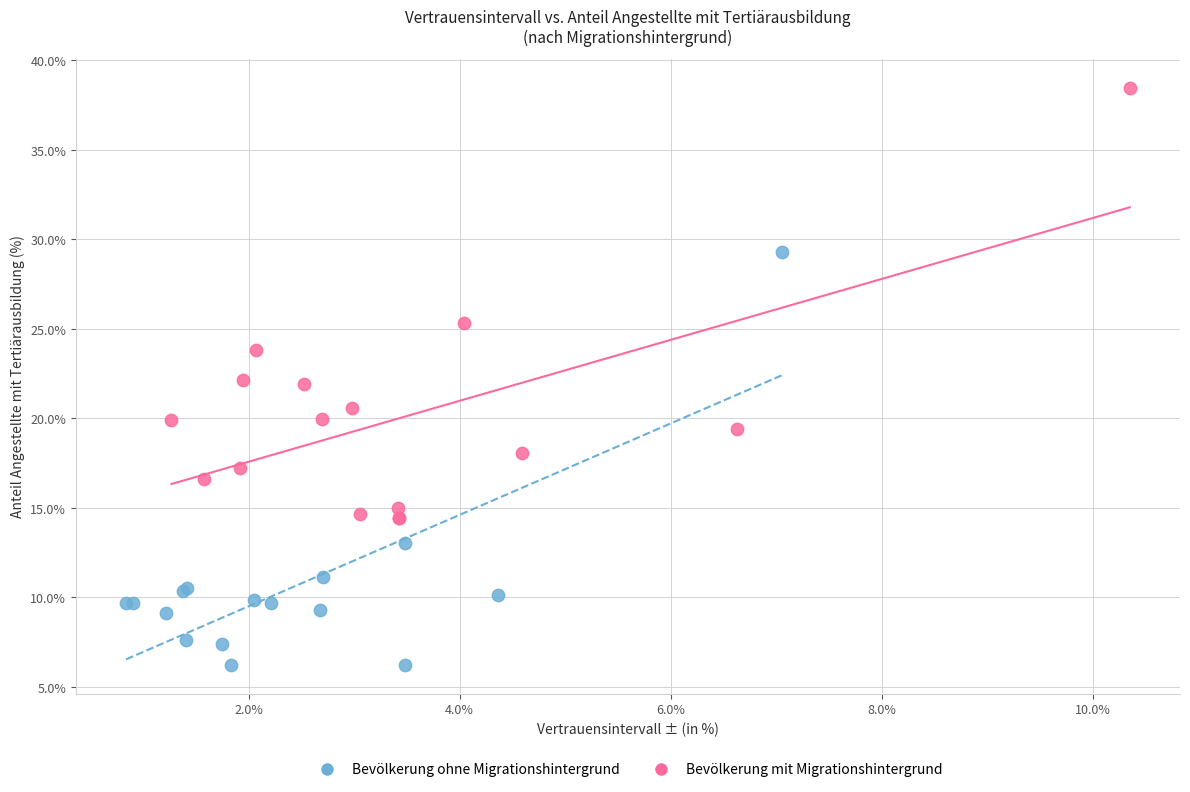

Which series reaches the maximum Y coordinate?

Bevölkerung mit Migrationshintergrund